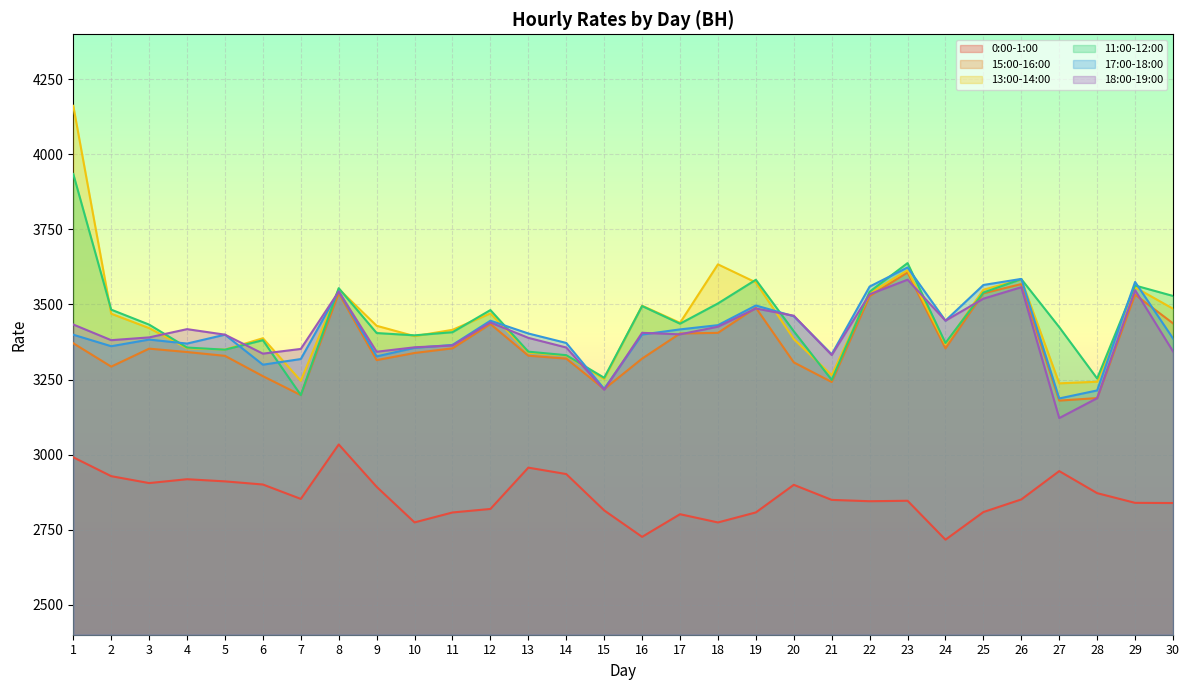

The value of 15:00-16:00 at 22 is 6337.1. True or false?

False